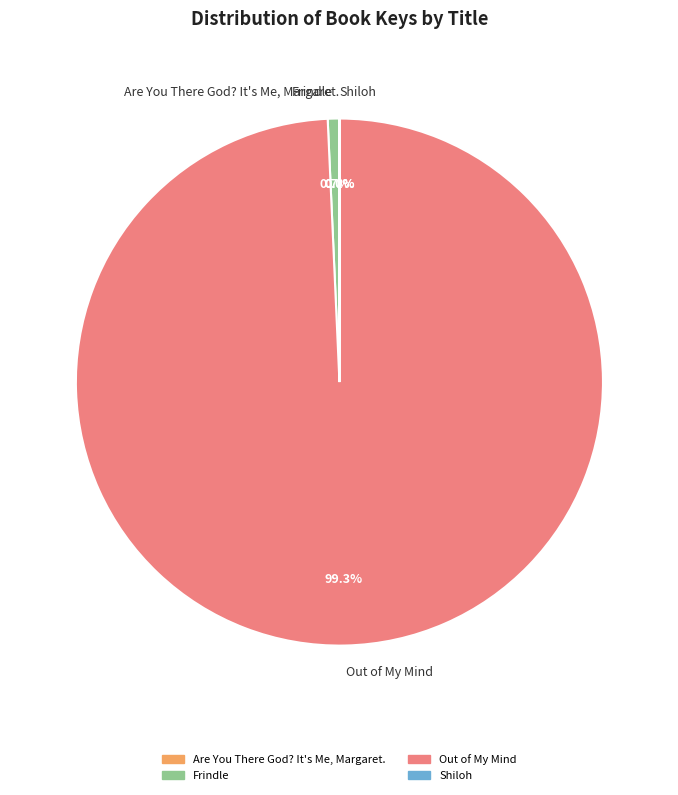

To the nearest percent, what is the difference between the largest and smallest slice percentages?

99%